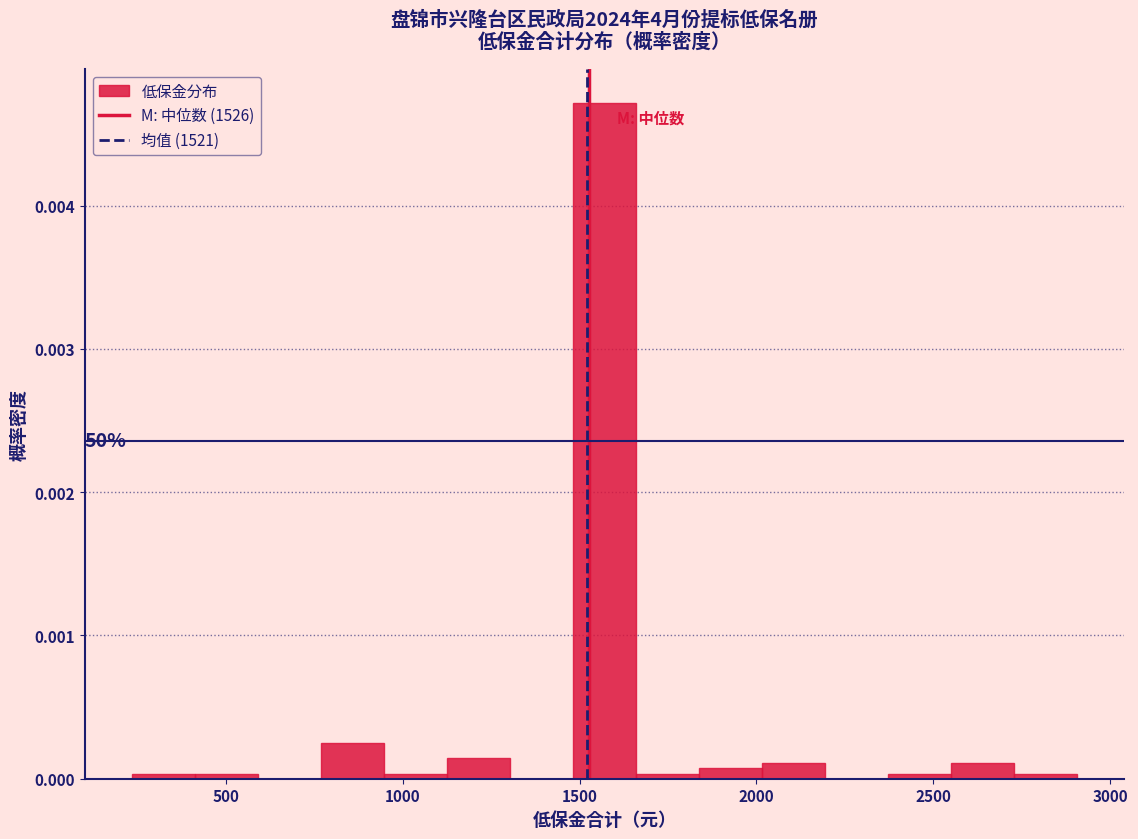

Read against the x-axis, roughly where is the centre of the tallest bar?

1550